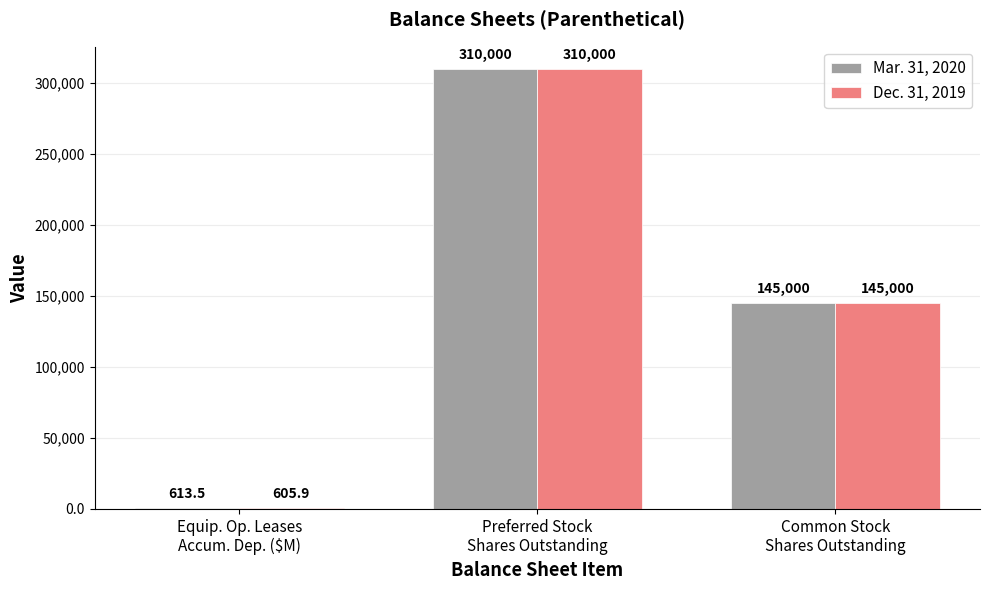

What is the total value across all series at Common Stock
Shares Outstanding?

290000.0